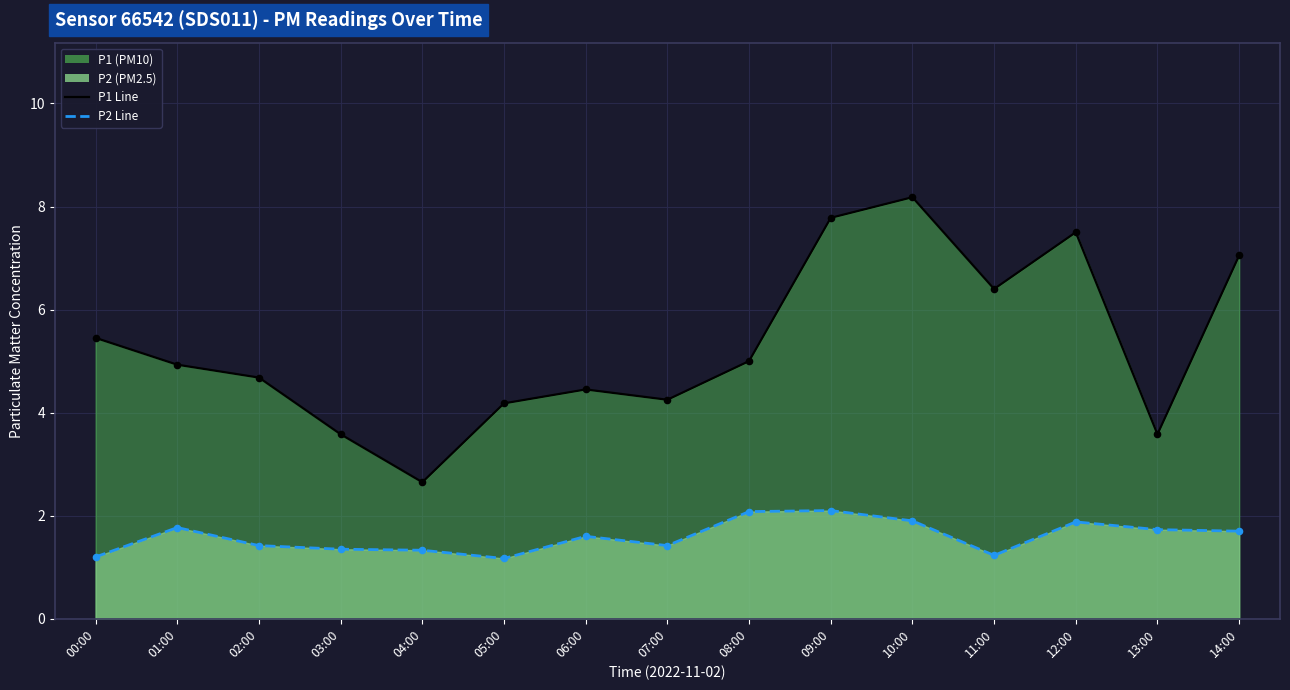

Is the value of P2 Points at 03:00 greater than the value of P1 Line at 07:00?

No